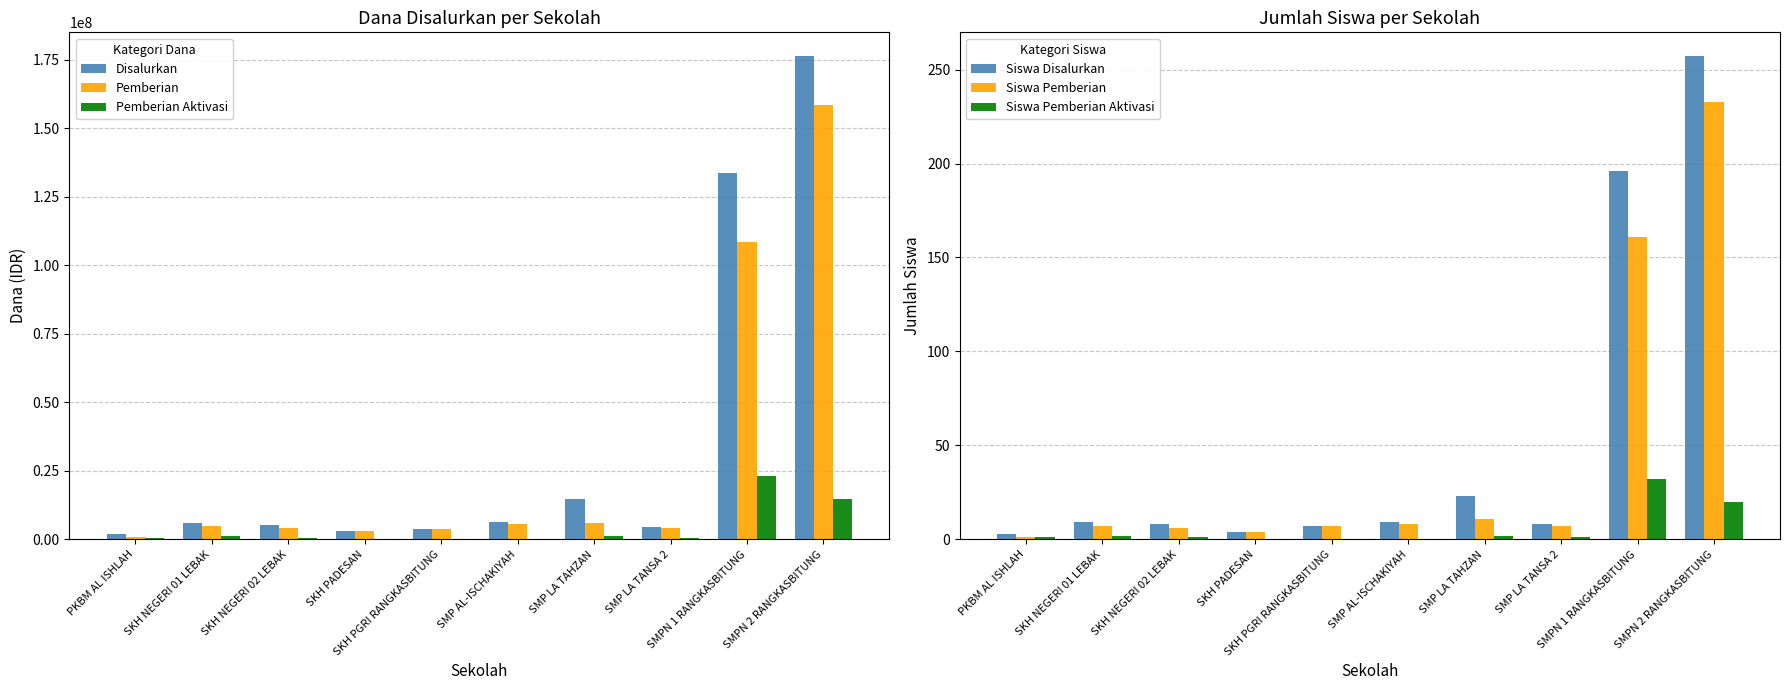

What is the label of the 7th bar from the right?

SKH PADESAN